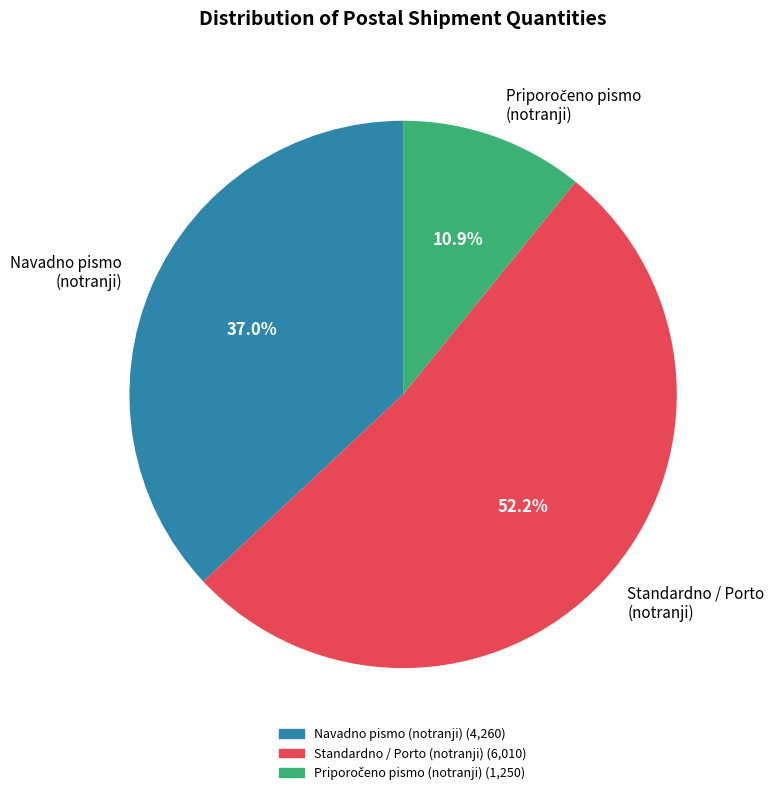

How many segments does this pie chart have?

3